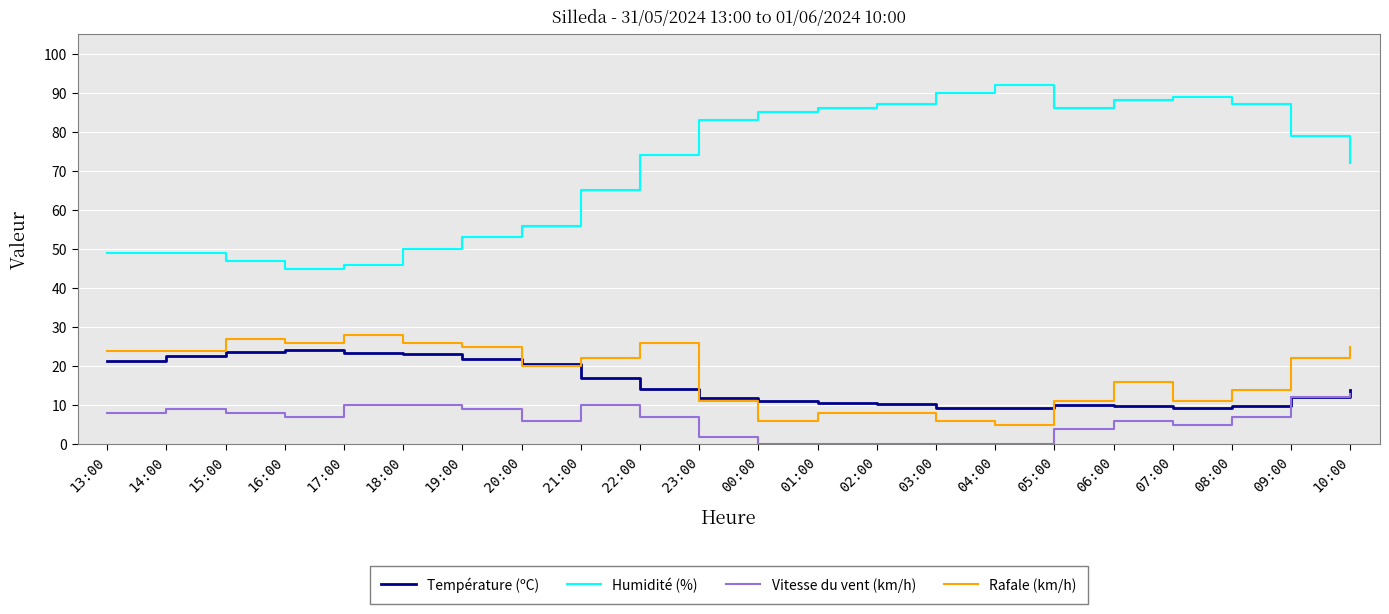

Between 15:00 and 06:00, which series saw the biggest shift?

Humidité (%)